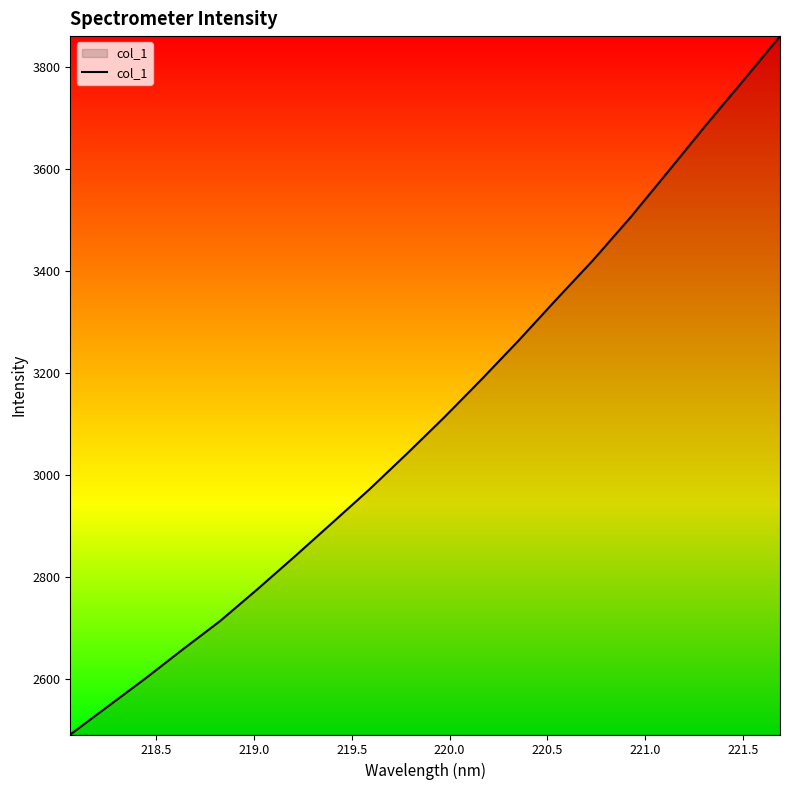

How many lines are shown in the chart?

1